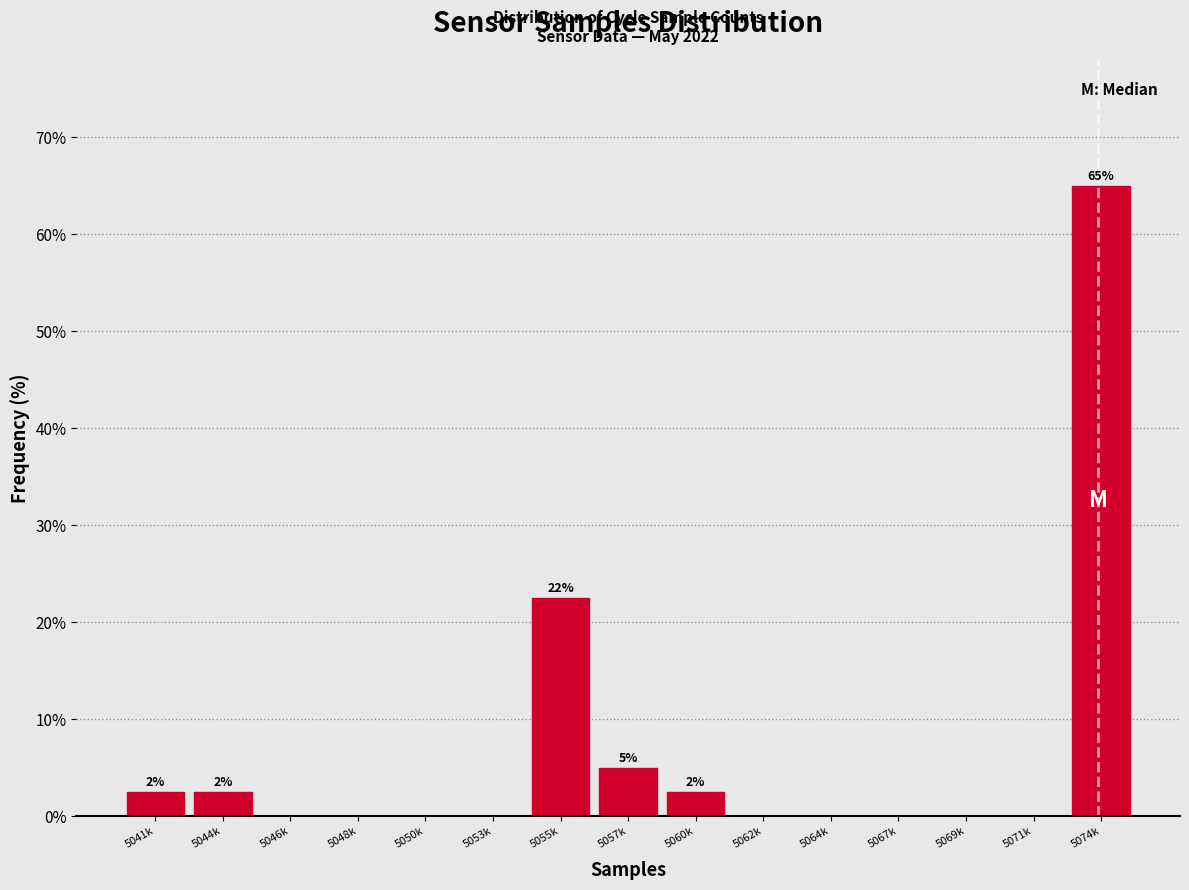

Reading right to left, extract all data points from this chart.

5074k=65.0	5071k=0.0	5069k=0.0	5067k=0.0	5064k=0.0	5062k=0.0	5060k=2.5	5057k=5.0	5055k=22.5	5053k=0.0	5050k=0.0	5048k=0.0	5046k=0.0	5044k=2.5	5041k=2.5